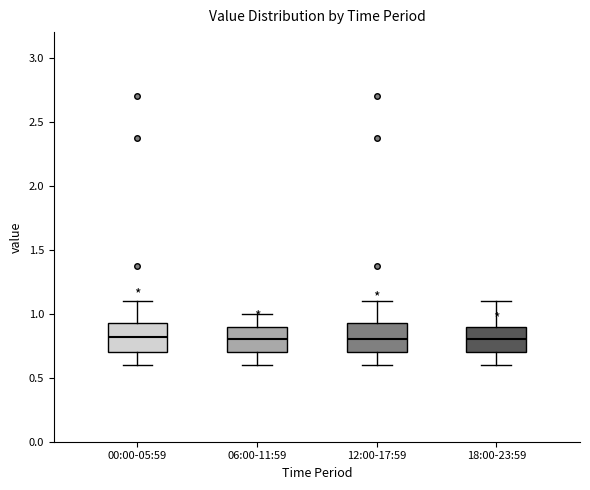

Where does the upper whisker of the box for 12:00-17:59 end on the y-axis? The values are not printed on the chart, so give them approximately, as read against the axis.

1.10